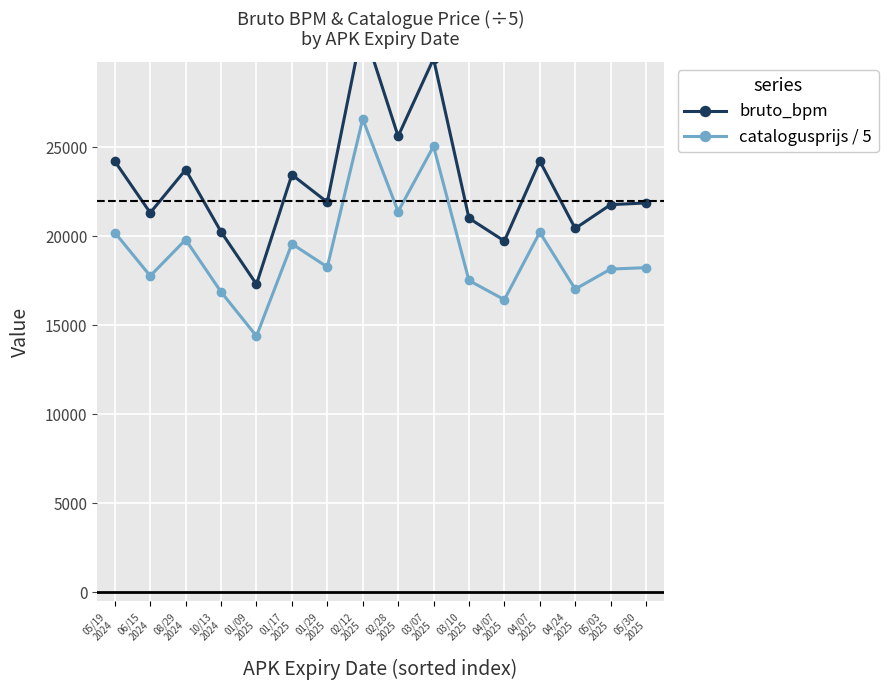

At which category is the sum across all series the highest?

02/12
2025